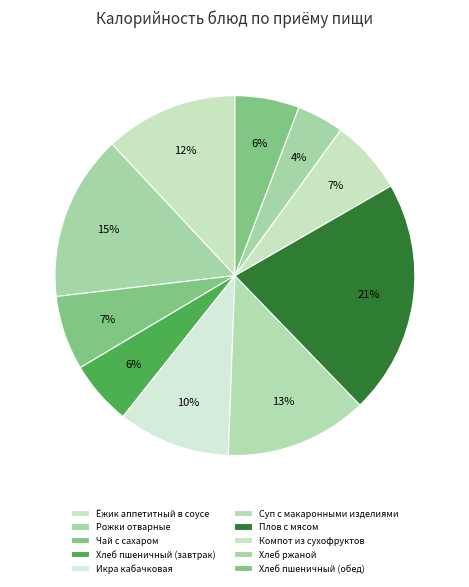

How many slices are in this pie chart?

10